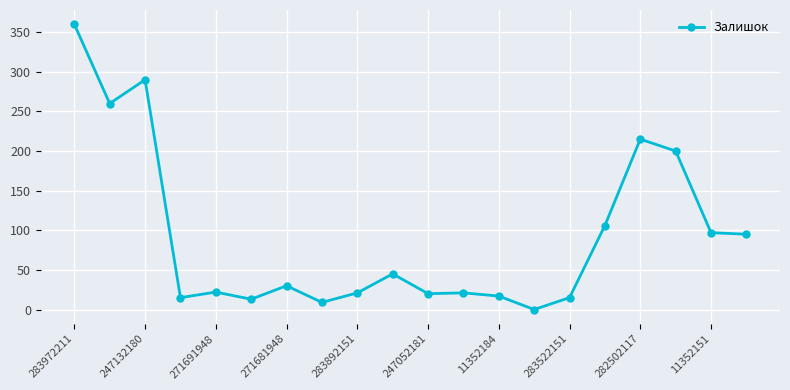

Does the chart have visible grid lines?

Yes